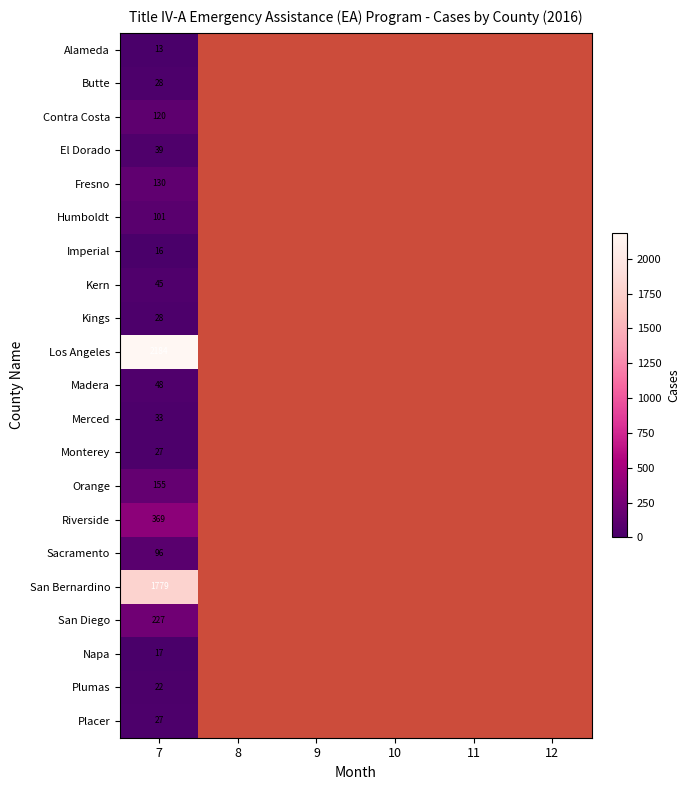

Which label corresponds to the smallest value in the chart?

7